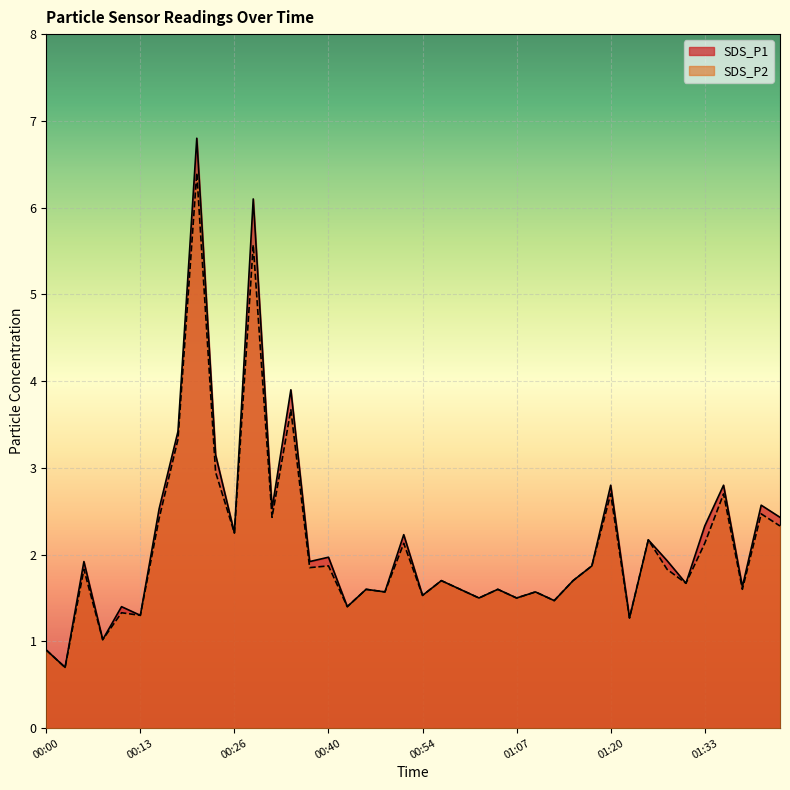

Which series has the widest spread of values?

SDS_P1